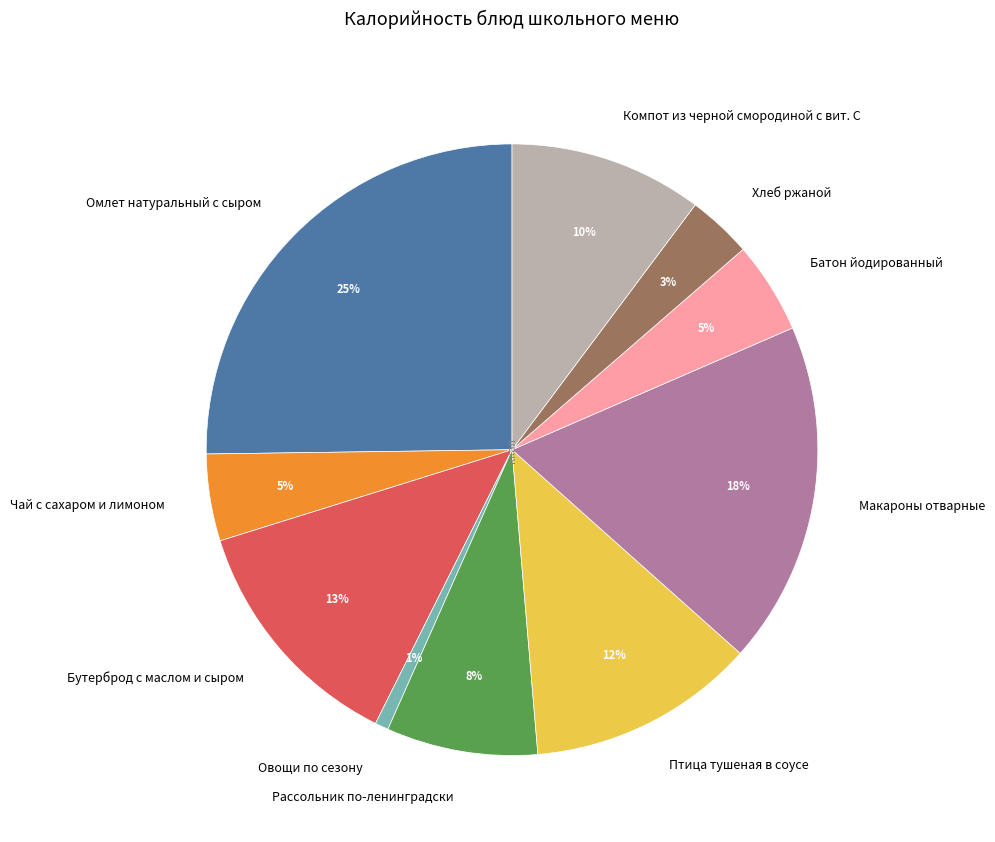

To the nearest percent, what percentage of the pie is Чай с сахаром и лимоном?

5%